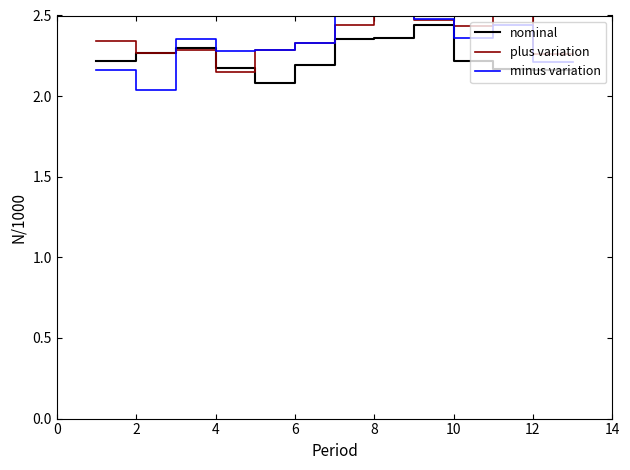

The value of minus variation at 10 is 3.7. True or false?

False